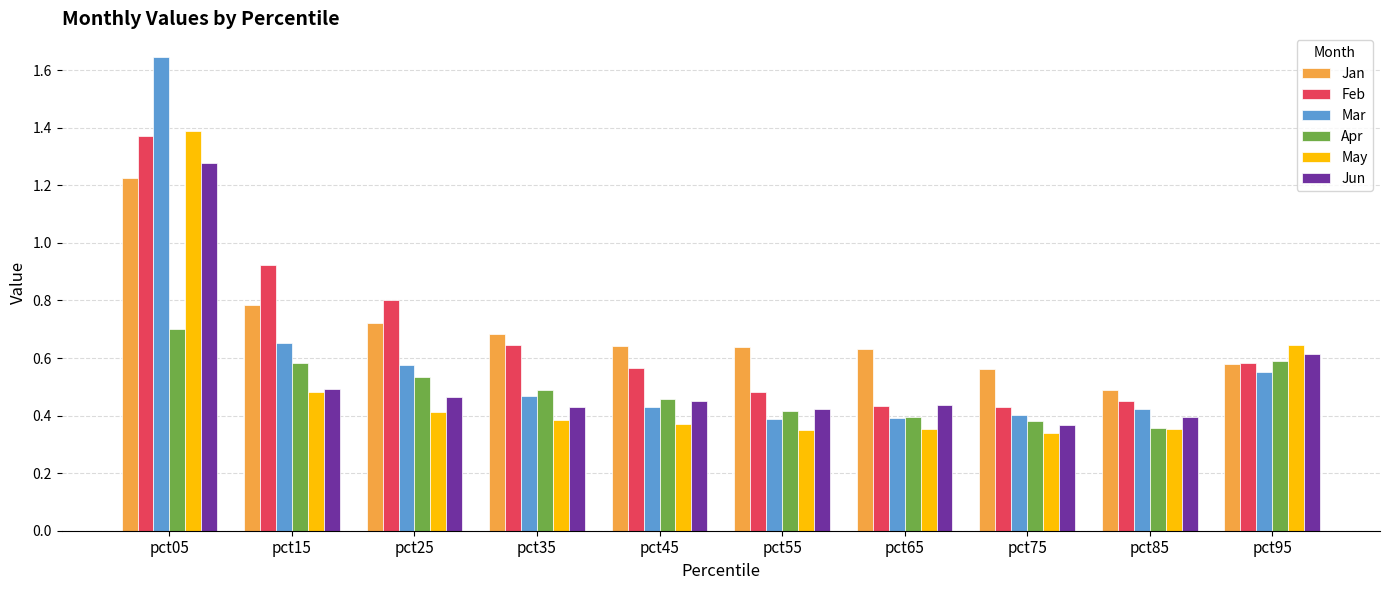

What is the sum of all Feb values?

6.7